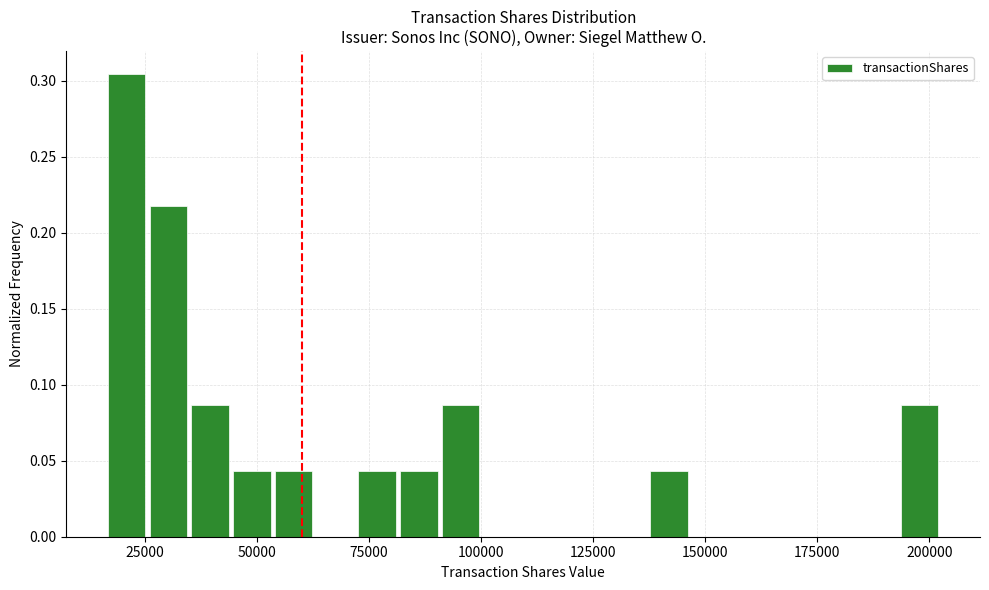

Around what value on the x-axis is the tallest bar? Give the approximate position of its centre, as read against the axis.

20000